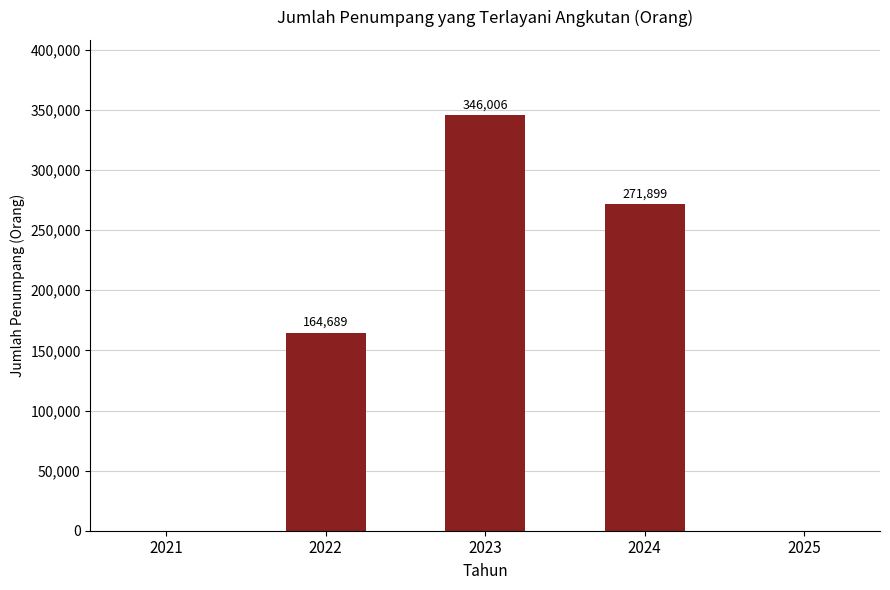

At which label is the value closest to 173003?

2022